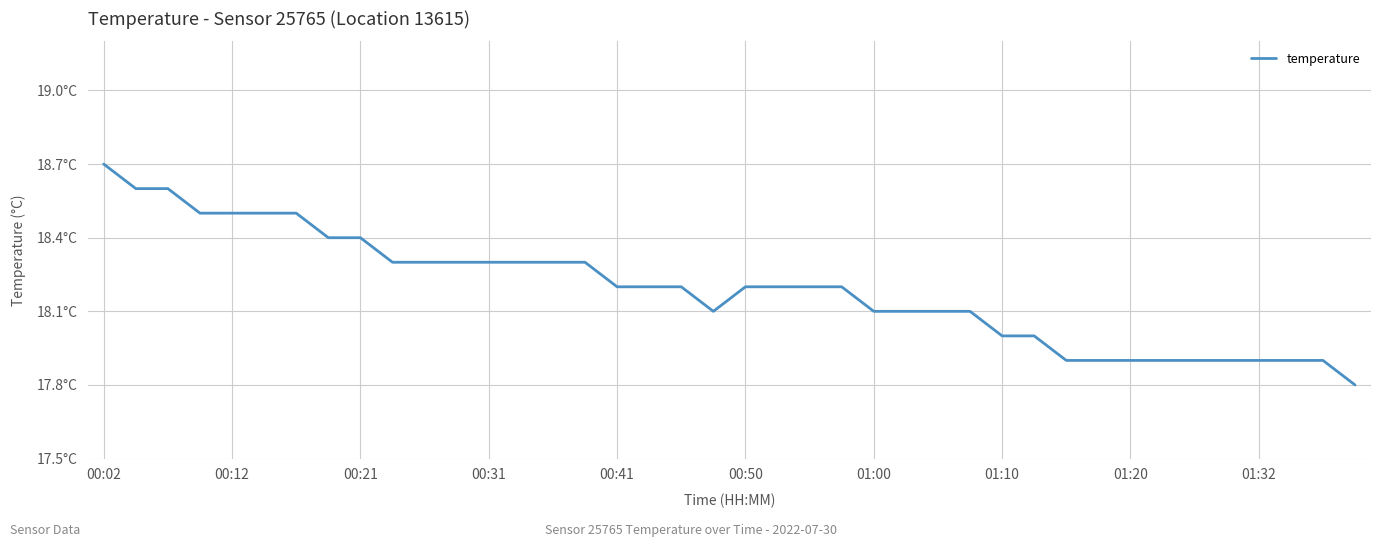

Reading right to left, what are all the values shown in this chart?

17.8	17.9	17.9	17.9	17.9	17.9	17.9	17.9	17.9	17.9	18.0	18.0	18.1	18.1	18.1	18.1	18.2	18.2	18.2	18.2	18.1	18.2	18.2	18.2	18.3	18.3	18.3	18.3	18.3	18.3	18.3	18.4	18.4	18.5	18.5	18.5	18.5	18.6	18.6	18.7